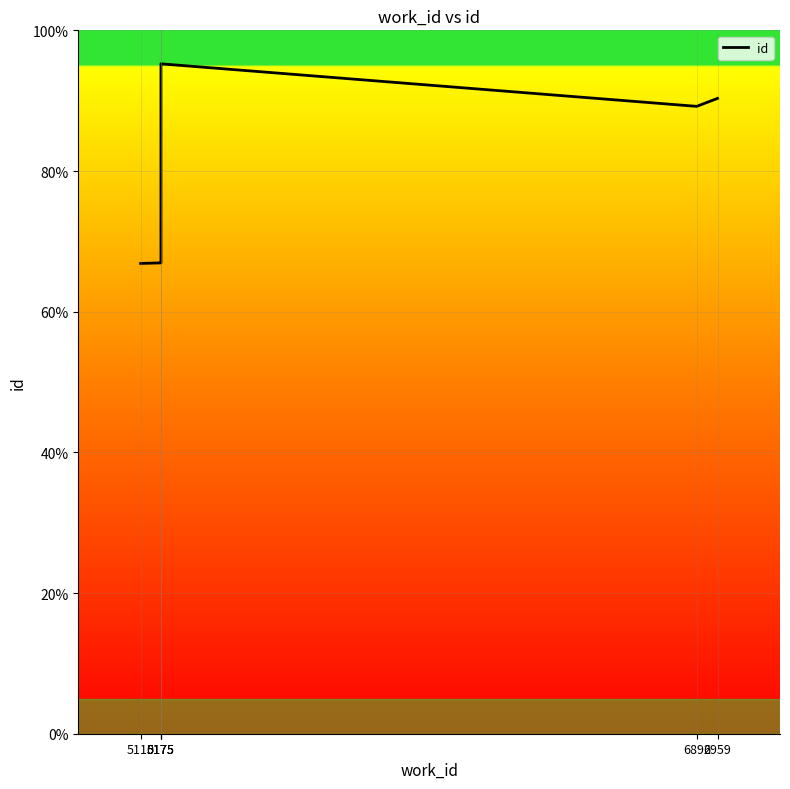

Does the chart display data point markers on the line(s)?

No